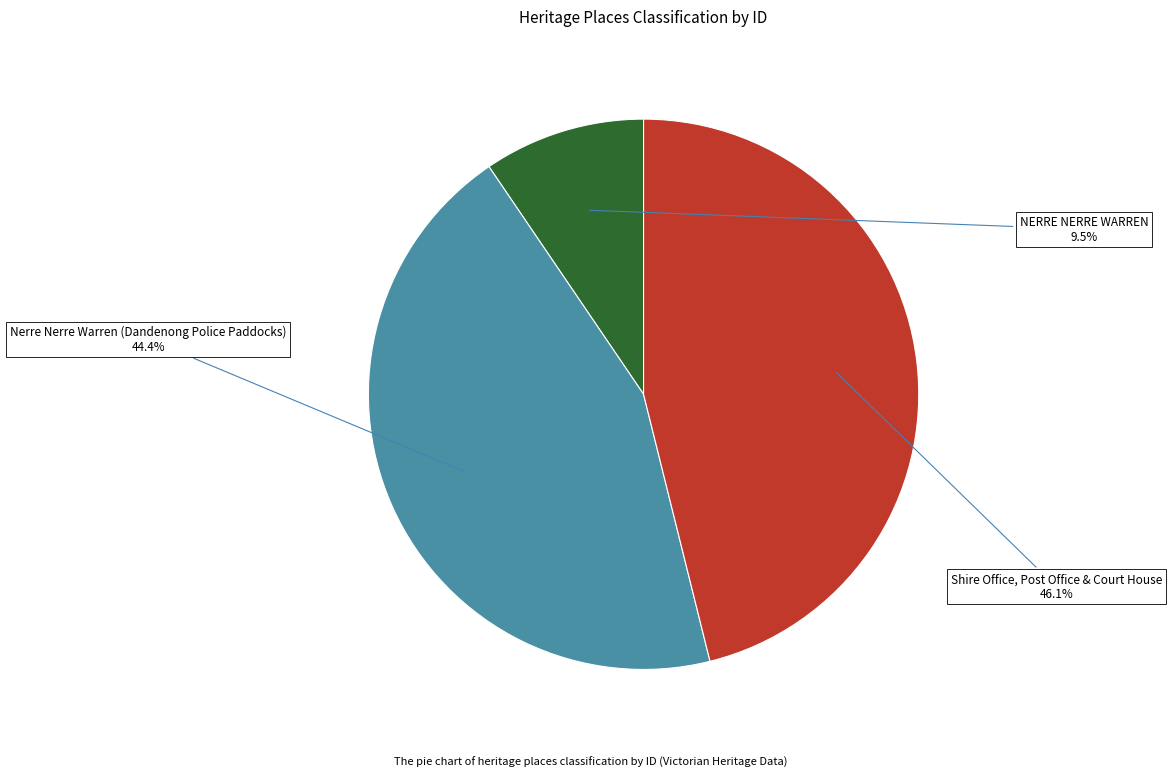

To the nearest percent, what portion does NERRE NERRE WARREN represent?

9%